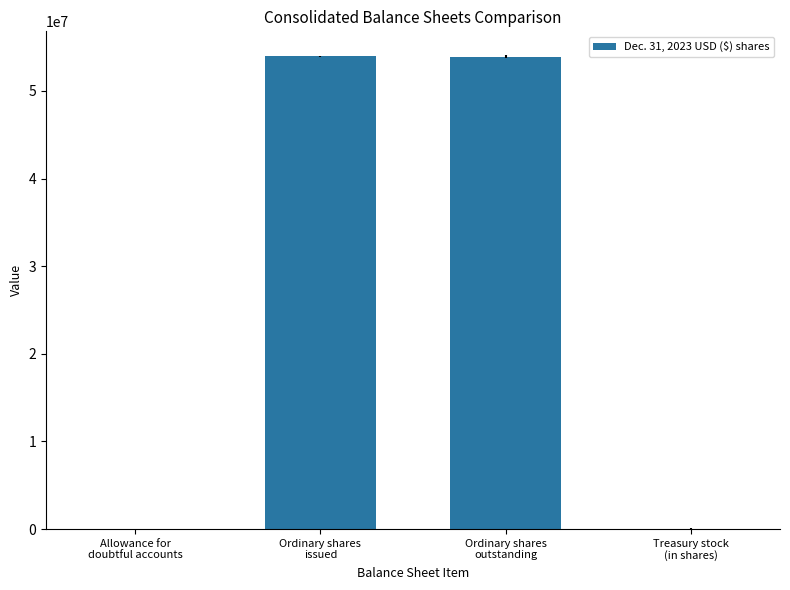

What is the sum of all values?

107896321